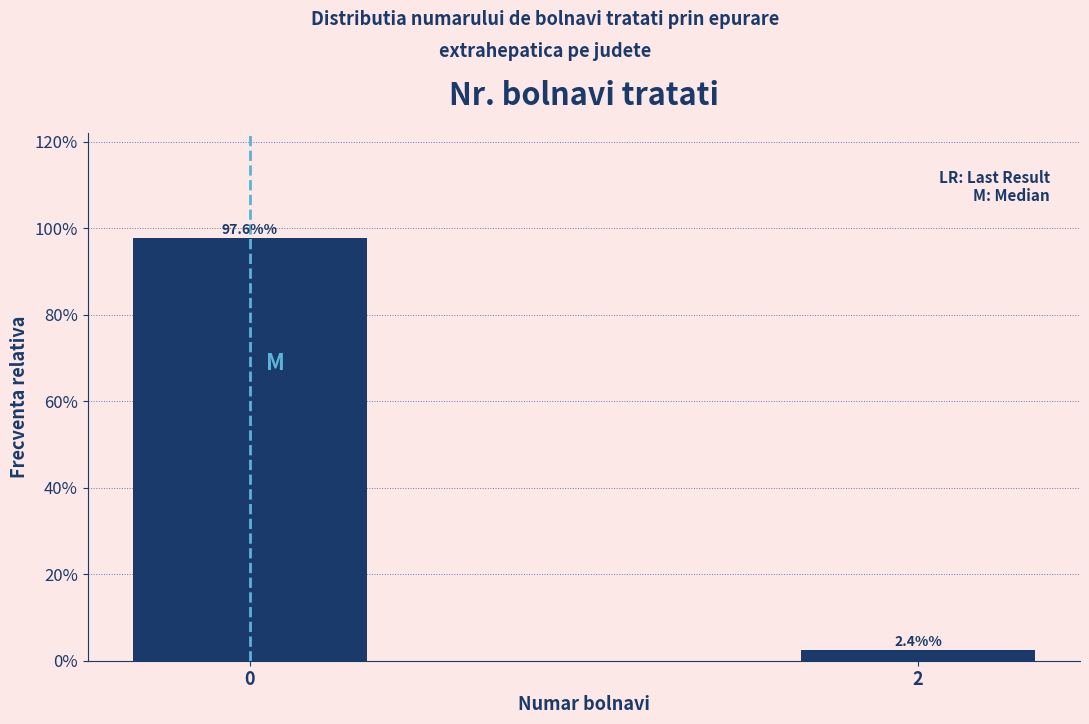

Reading left to right, what are all the values shown in this chart?

97.6	2.4